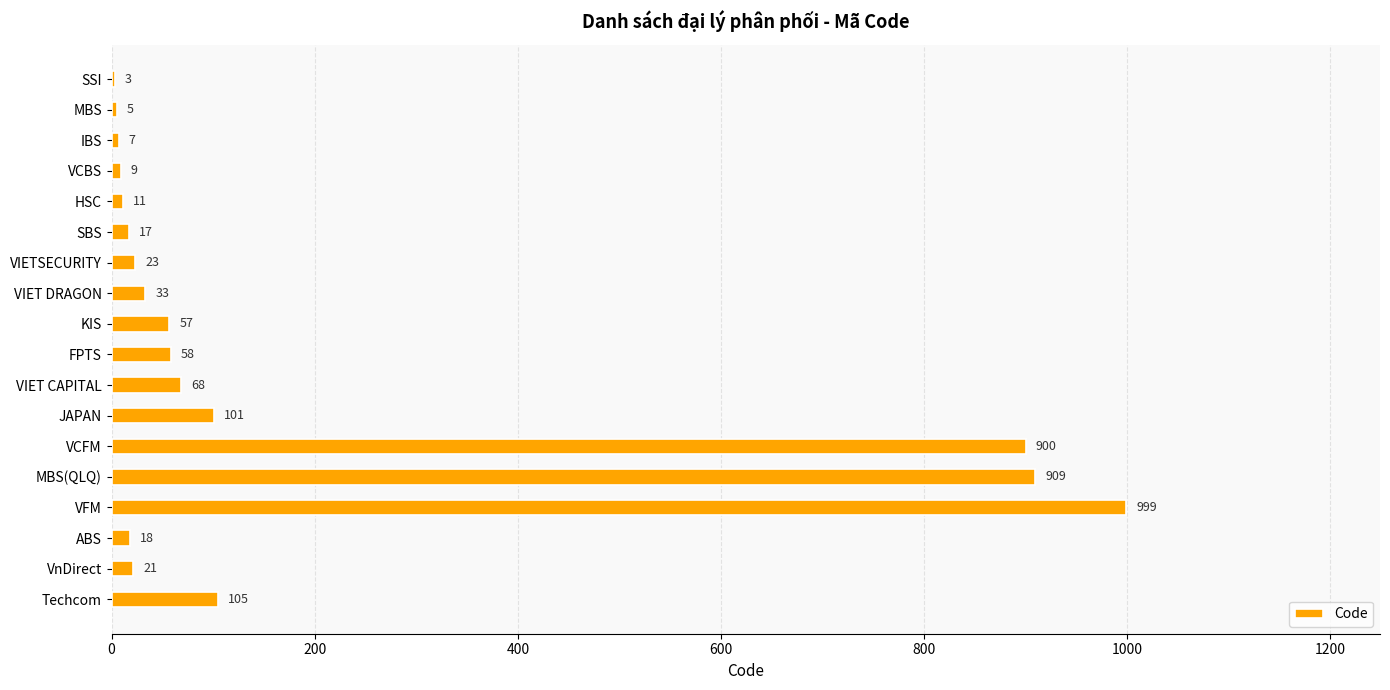

Which label corresponds to the largest value in the chart?

VFM